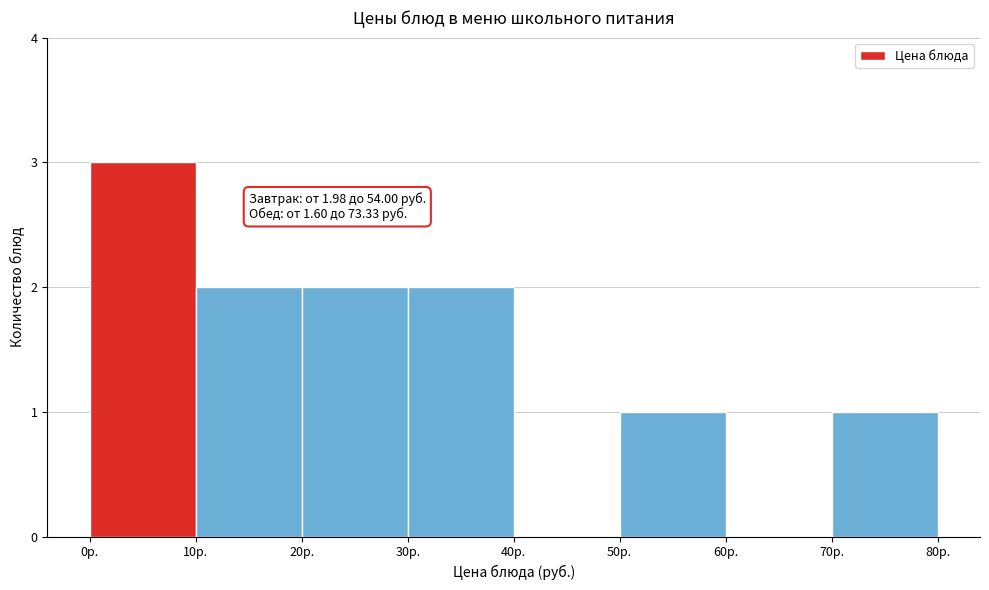

Over which range of the x-axis is the bar tallest?

0 to 10